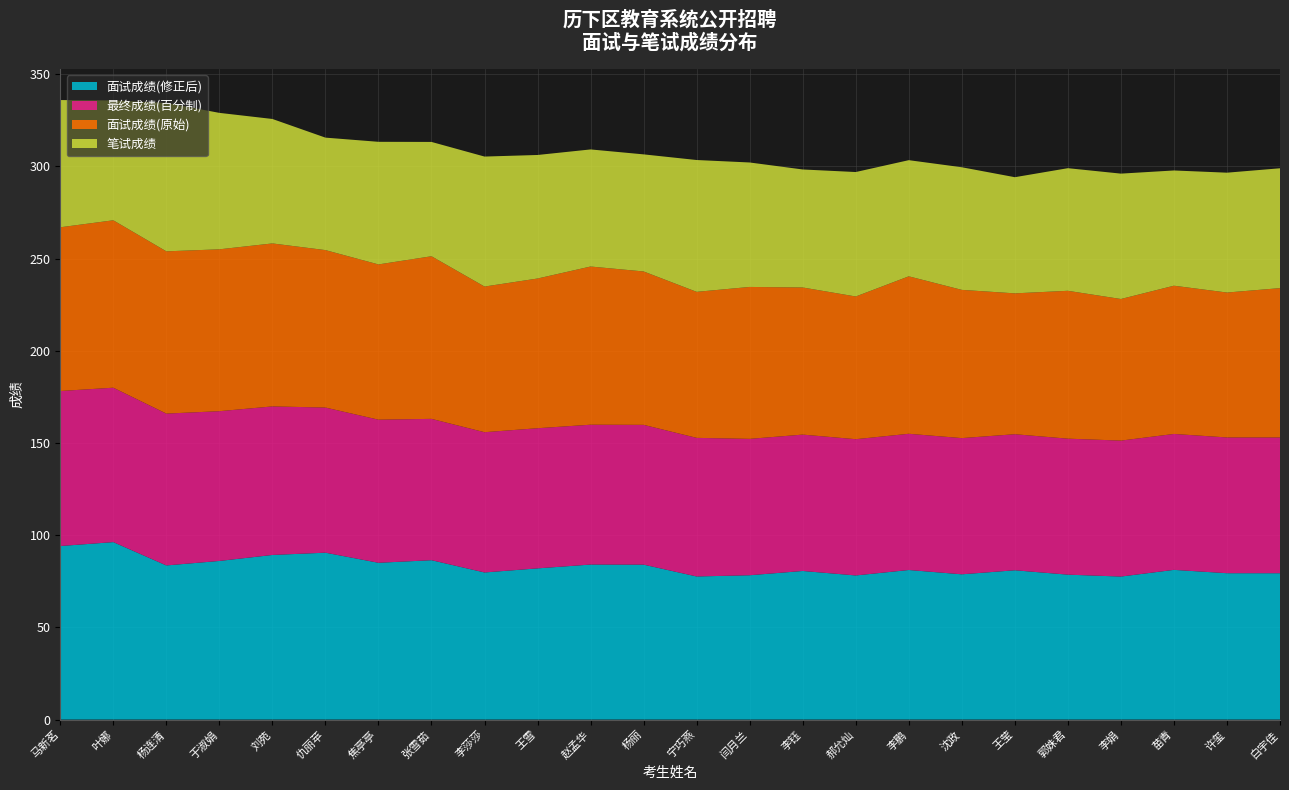

Reading left to right, list all the values displayed in this chart.

面试成绩(修正后): 马新茗=94.1	叶娜=96.2	杨连清=83.6	于淑娟=86.0	刘苑=89.3	仇丽苹=90.5	焦亭亭=85.0	张雪茹=86.4	李莎莎=79.8	王雪=82.0	赵孟华=84.1	杨丽=84.0	宁巧燕=77.6	闫月兰=78.3	李钰=80.6	郝允灿=78.2	李鹏=81.1	沈政=78.8	王莹=81.0	郭姝君=78.6	李娟=77.6	苗青=81.2	许玺=79.4	白宇佳=79.4
最终成绩(百分制): 马新茗=84.1	叶娜=83.8	杨连清=82.4	于淑娟=81.2	刘苑=80.6	仇丽苹=78.7	焦亭亭=77.6	张雪茹=76.7	李莎莎=76.1	王雪=76.0	赵孟华=75.8	杨丽=75.8	宁巧燕=75.2	闫月兰=74.0	李钰=74.0	郝允灿=73.9	李鹏=73.9	沈政=73.9	王莹=73.8	郭姝君=73.8	李娟=73.7	苗青=73.7	许玺=73.6	白宇佳=73.6
面试成绩(原始): 马新茗=88.8	叶娜=90.8	杨连清=88.0	于淑娟=87.8	刘苑=88.4	仇丽苹=85.4	焦亭亭=84.2	张雪茹=88.2	李莎莎=79.0	王雪=81.2	赵孟华=85.8	杨丽=83.2	宁巧燕=79.2	闫月兰=82.4	李钰=79.8	郝允灿=77.4	李鹏=85.4	沈政=80.4	王莹=76.4	郭姝君=80.2	李娟=76.8	苗青=80.4	许玺=78.6	白宇佳=81.0
笔试成绩: 马新茗=69.0	叶娜=65.0	杨连清=80.5	于淑娟=74.0	刘苑=67.5	仇丽苹=61.0	焦亭亭=66.5	张雪茹=62.0	李莎莎=70.5	王雪=67.0	赵孟华=63.5	杨丽=63.5	宁巧燕=71.5	闫月兰=67.5	李钰=64.0	郝允灿=67.5	李鹏=63.0	沈政=66.5	王莹=63.0	郭姝君=66.5	李娟=68.0	苗青=62.5	许玺=65.0	白宇佳=65.0